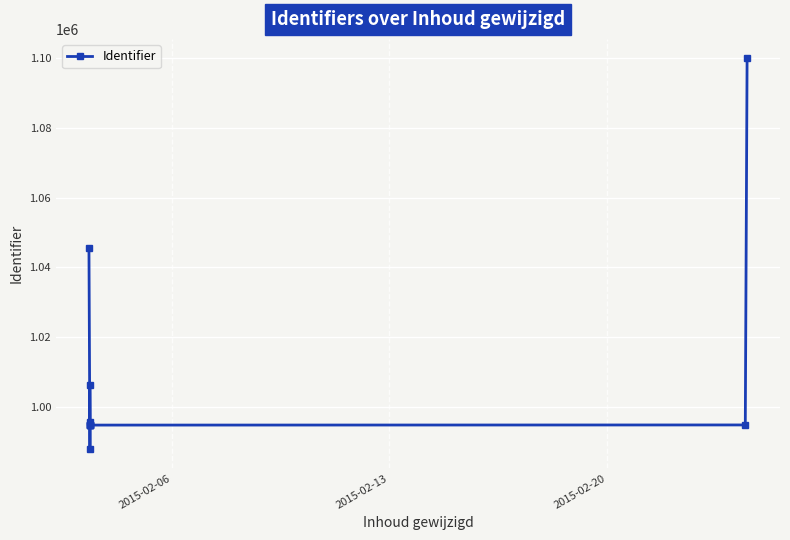

What is the average value?

1009526